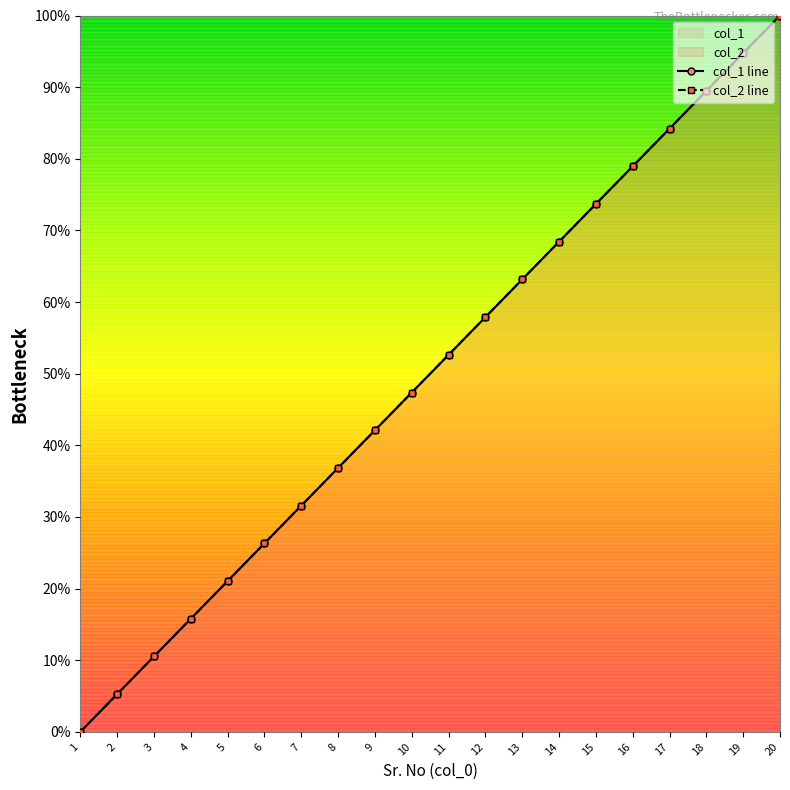

Which series changed the most between 8 and 11?

col_1 line